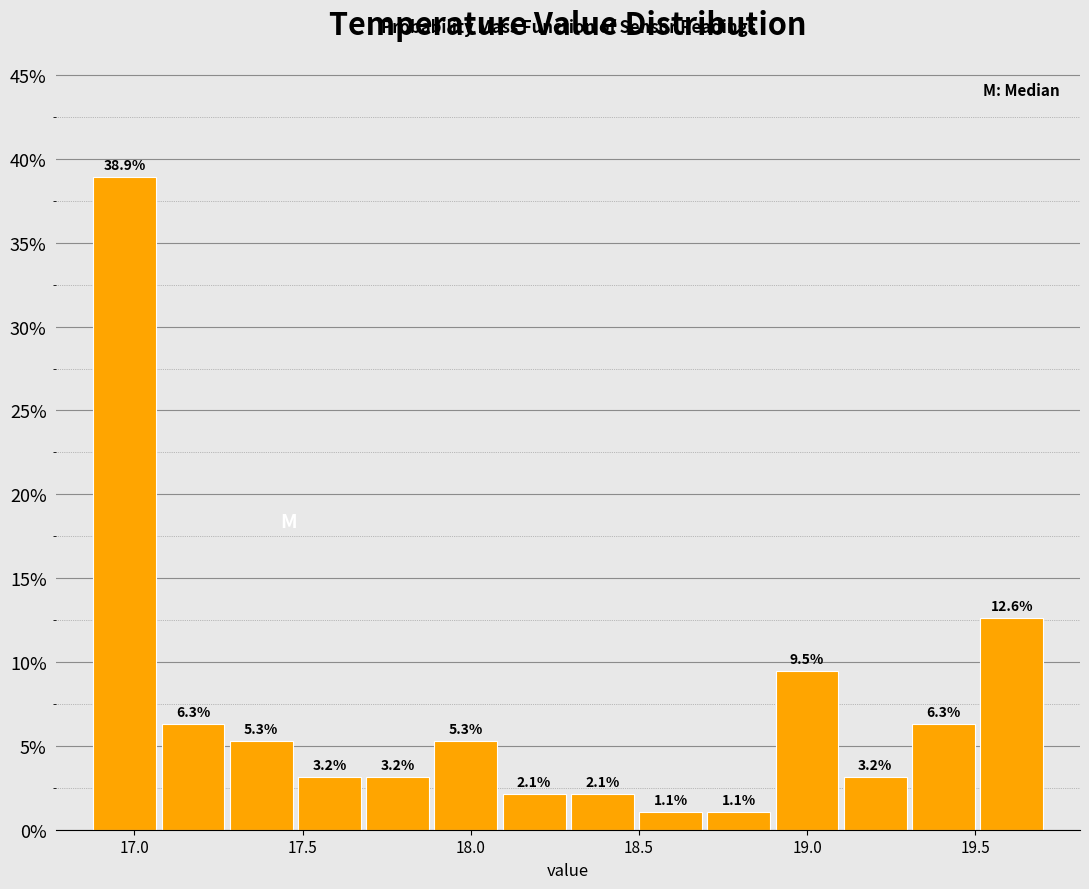

What is the height of the bar covering 18.10 to 18.30 on the x-axis? The bar edges are not printed on the chart, so give them approximately, as read against the axis.

2.1